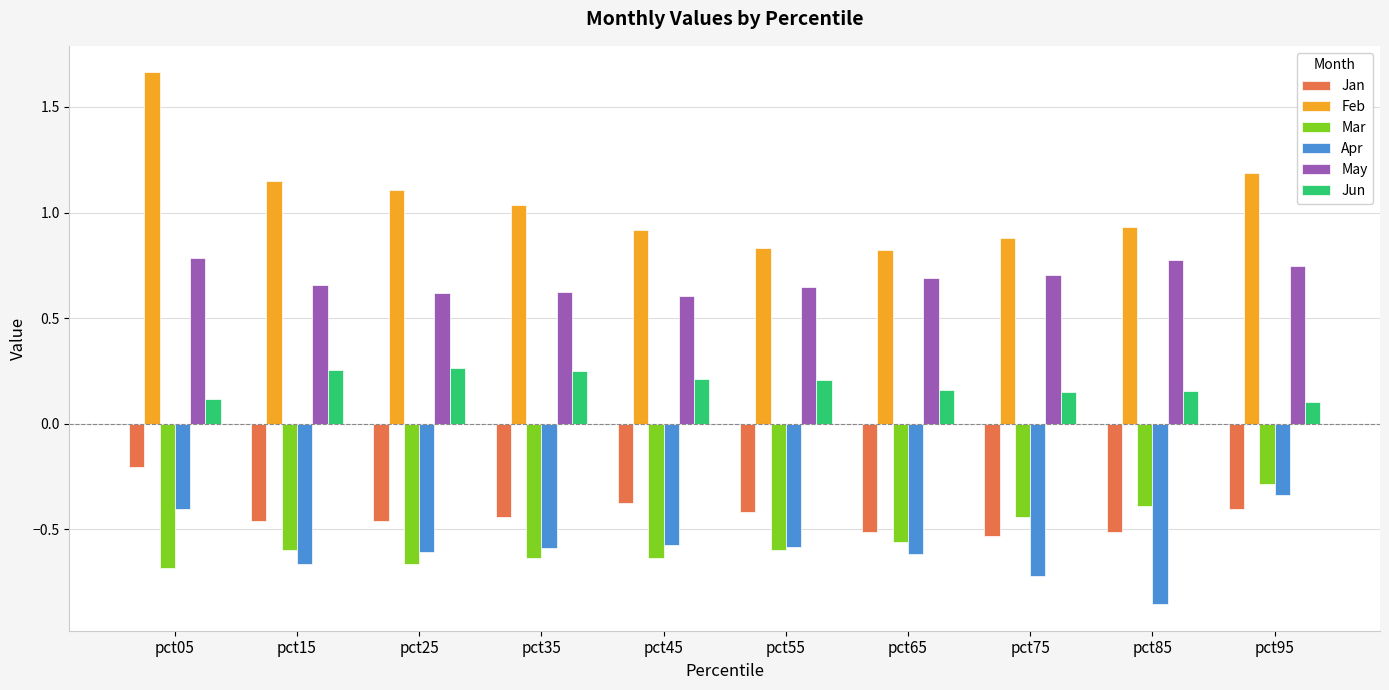

What is the sum of the Feb values at pct55 and pct85?

1.8